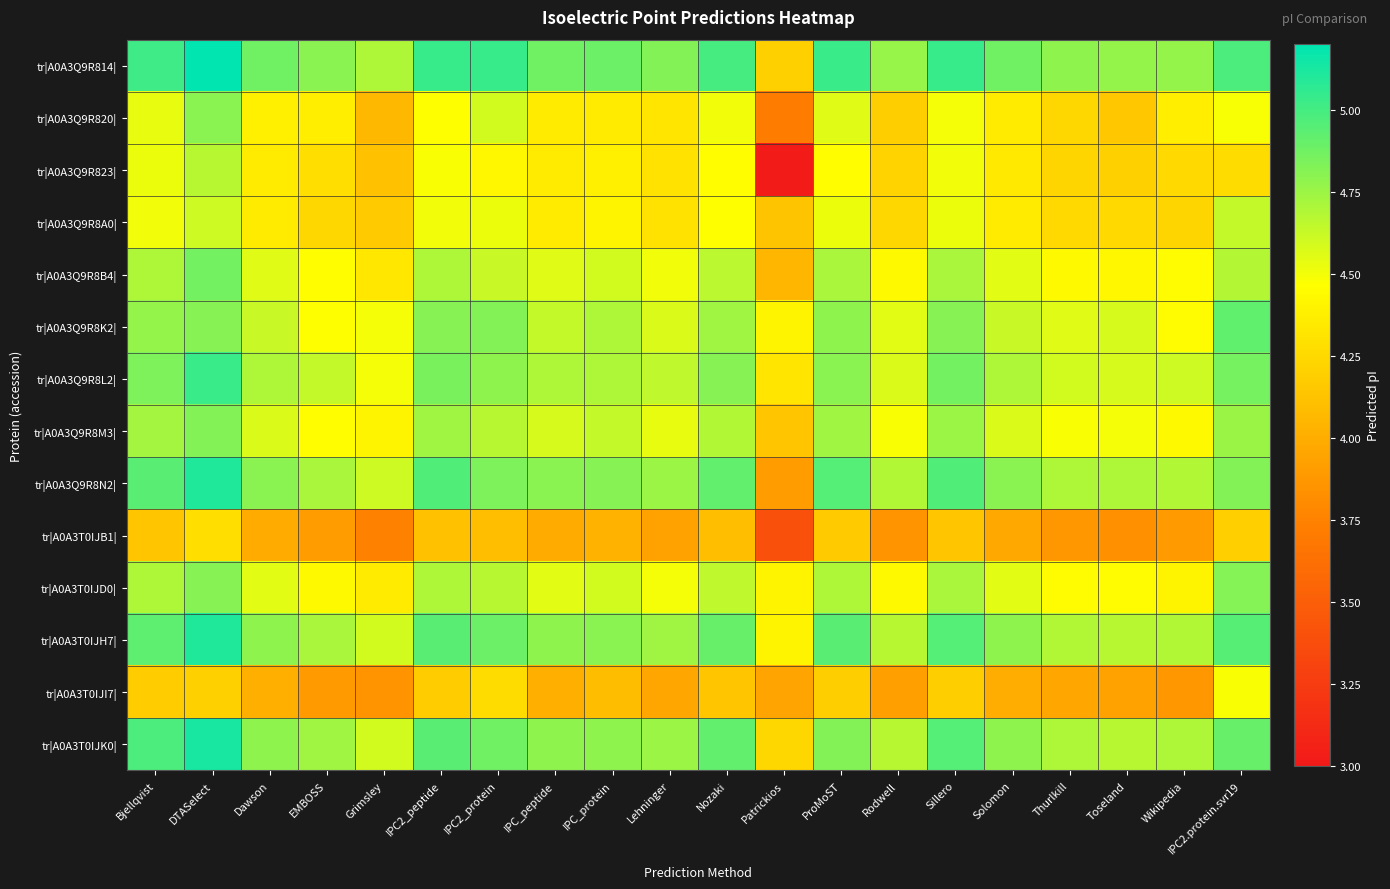

Rank the series at DTASelect from highest to lowest value.

tr|A0A3Q9R814|, tr|A0A3T0IJK0|, tr|A0A3Q9R8N2|, tr|A0A3T0IJH7|, tr|A0A3Q9R8L2|, tr|A0A3Q9R8B4|, tr|A0A3Q9R8M3|, tr|A0A3Q9R8K2|, tr|A0A3T0IJD0|, tr|A0A3Q9R820|, tr|A0A3Q9R823|, tr|A0A3Q9R8A0|, tr|A0A3T0IJB1|, tr|A0A3T0IJI7|